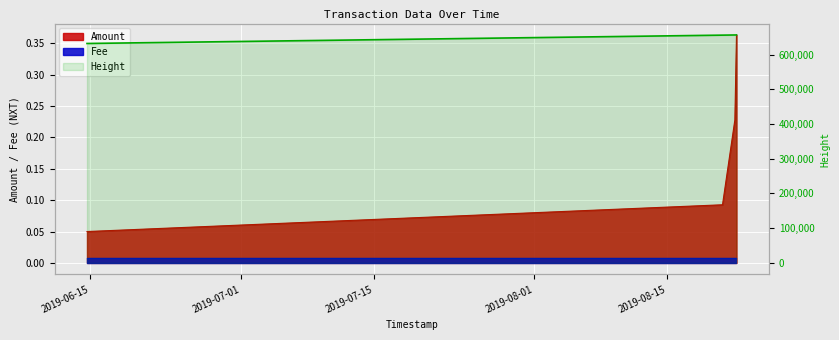

What is the value of the 2nd point from the left?

0.1